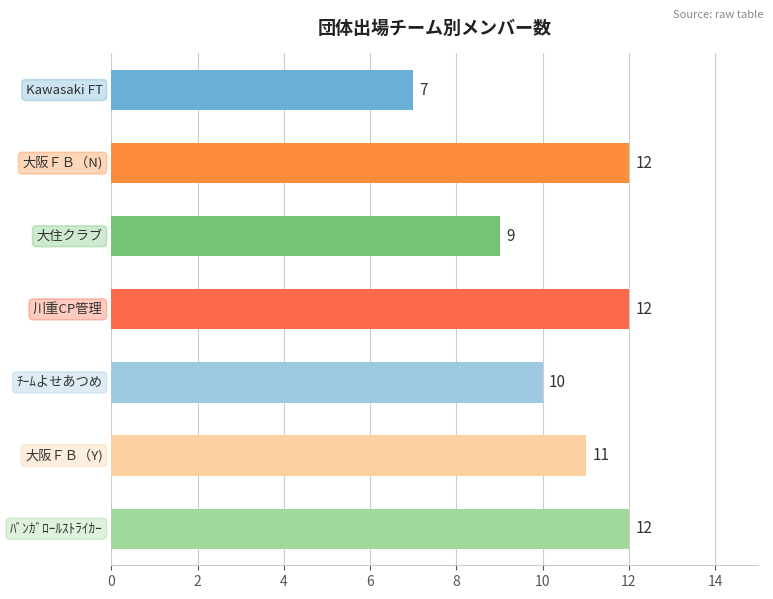

What is the value of the 1st bar from the top?

7